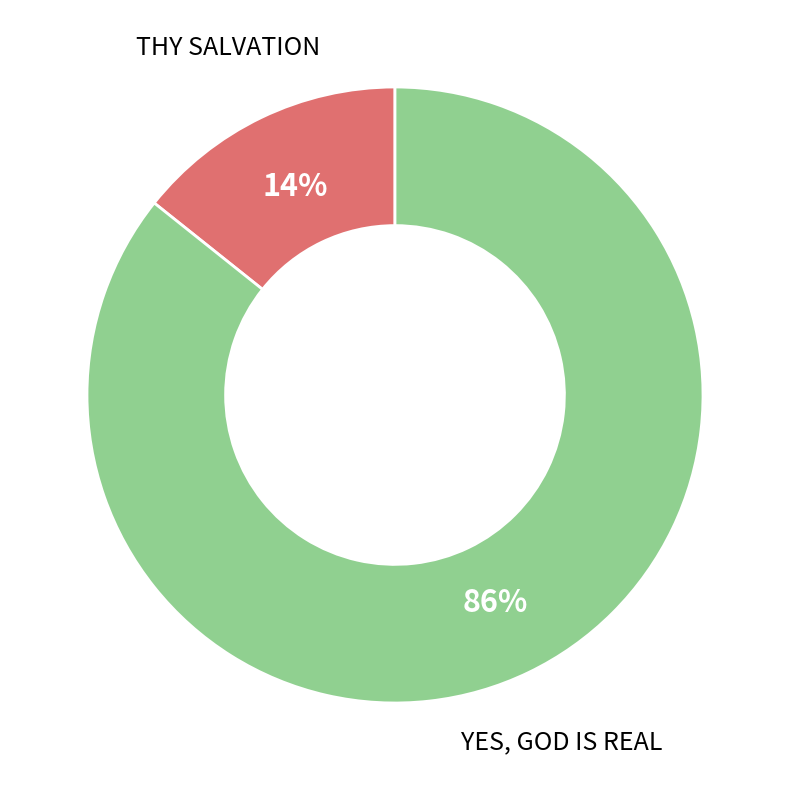

Is there any slice that represents more than half of the pie?

Yes